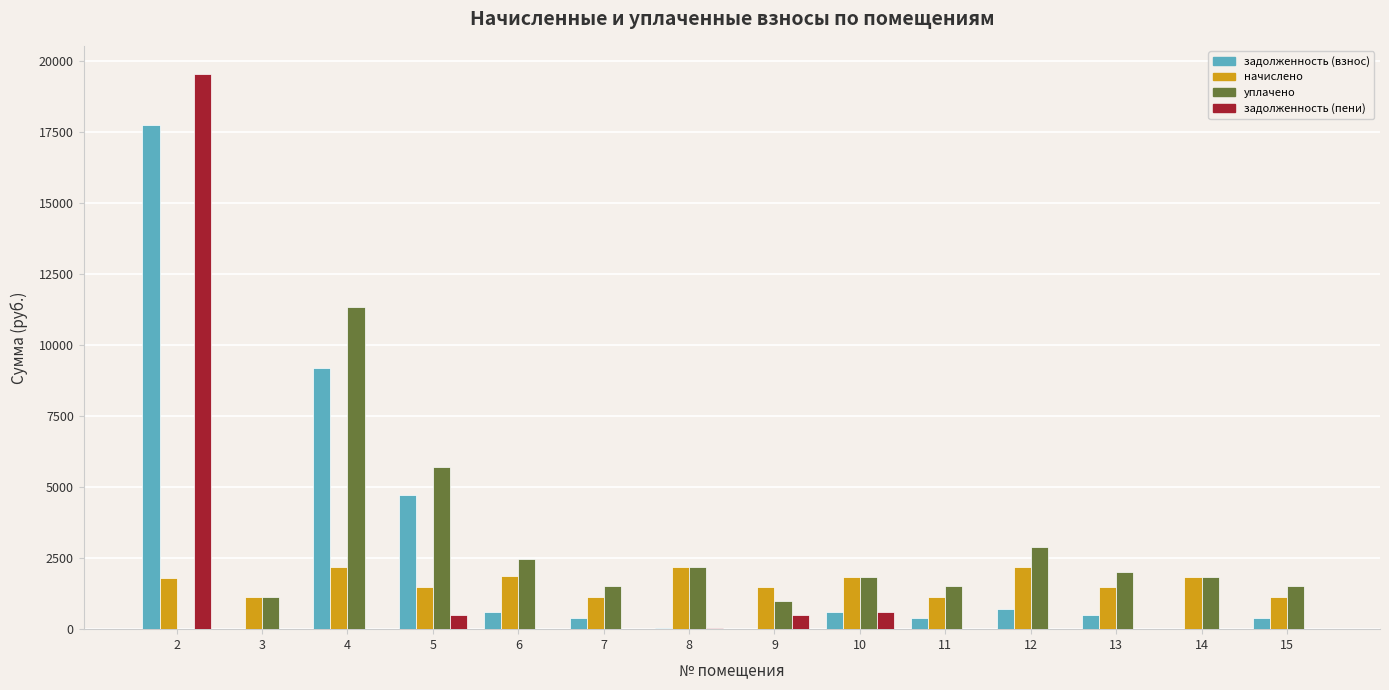

What is the spread (max minus min) of values at 6?

2472.8